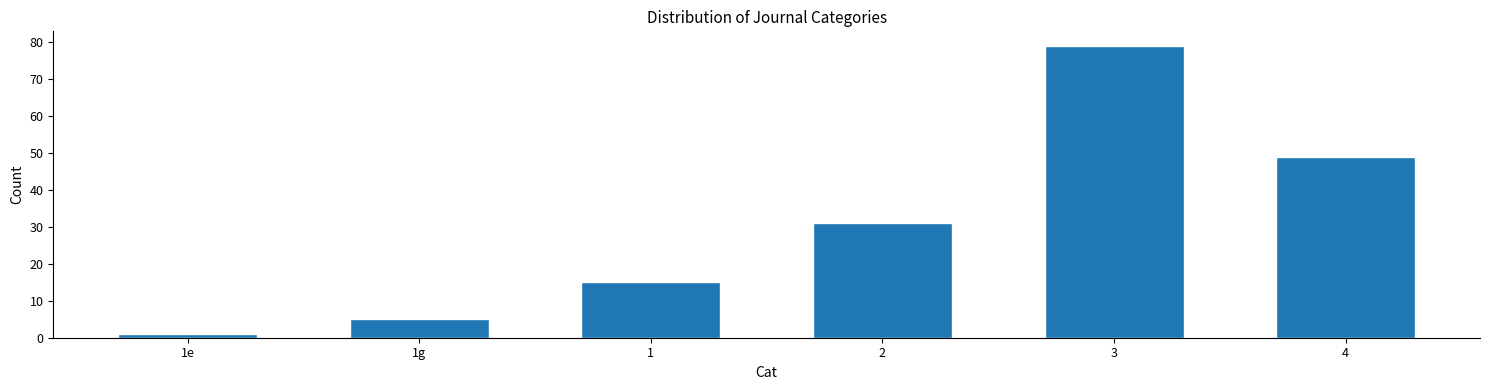

Reading right to left, extract all data points from this chart.

4=49	3=79	2=31	1=15	1g=5	1e=1